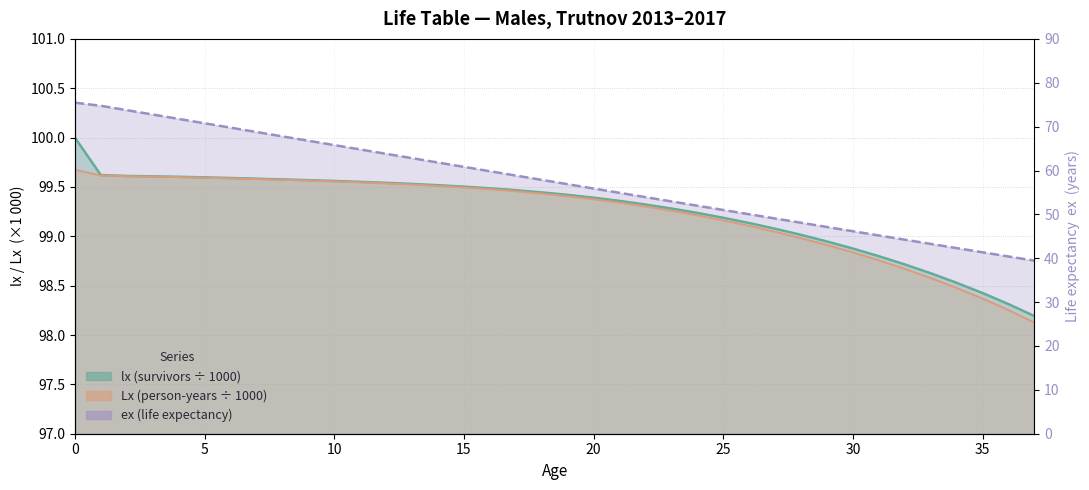

At how many categories does at least one series exceed 41?

38